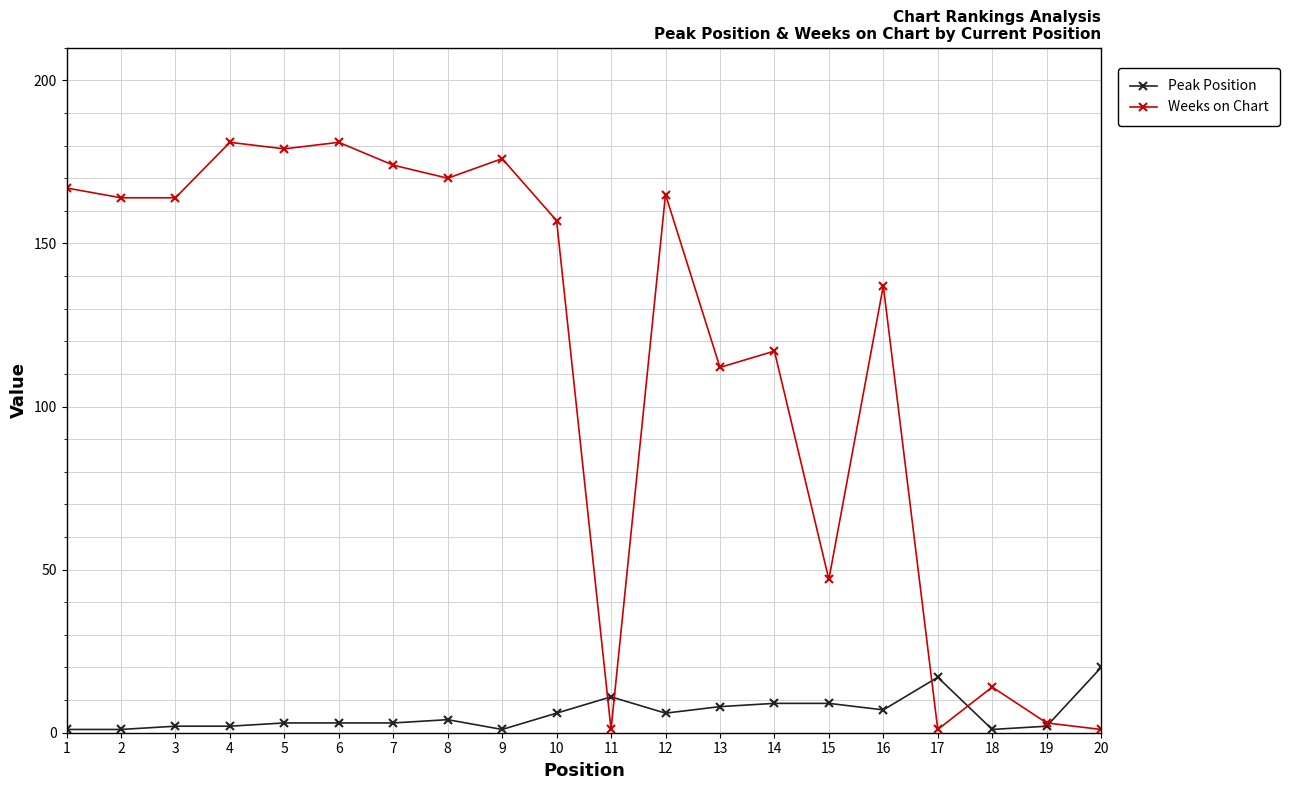

Where is Weeks on Chart nearest to the value 91?

13